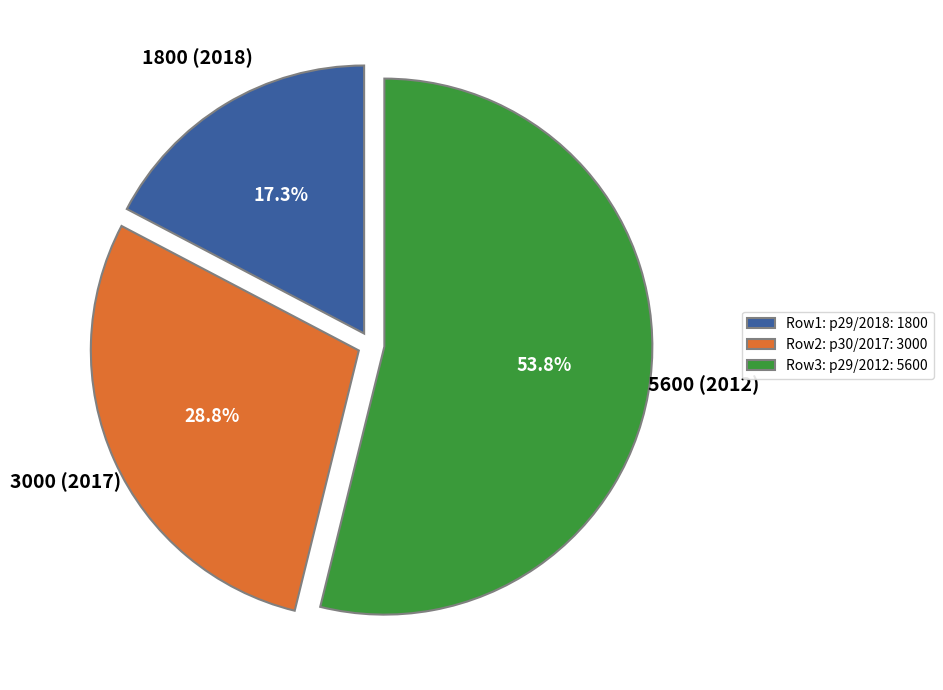

Count the number of slices in the pie.

3